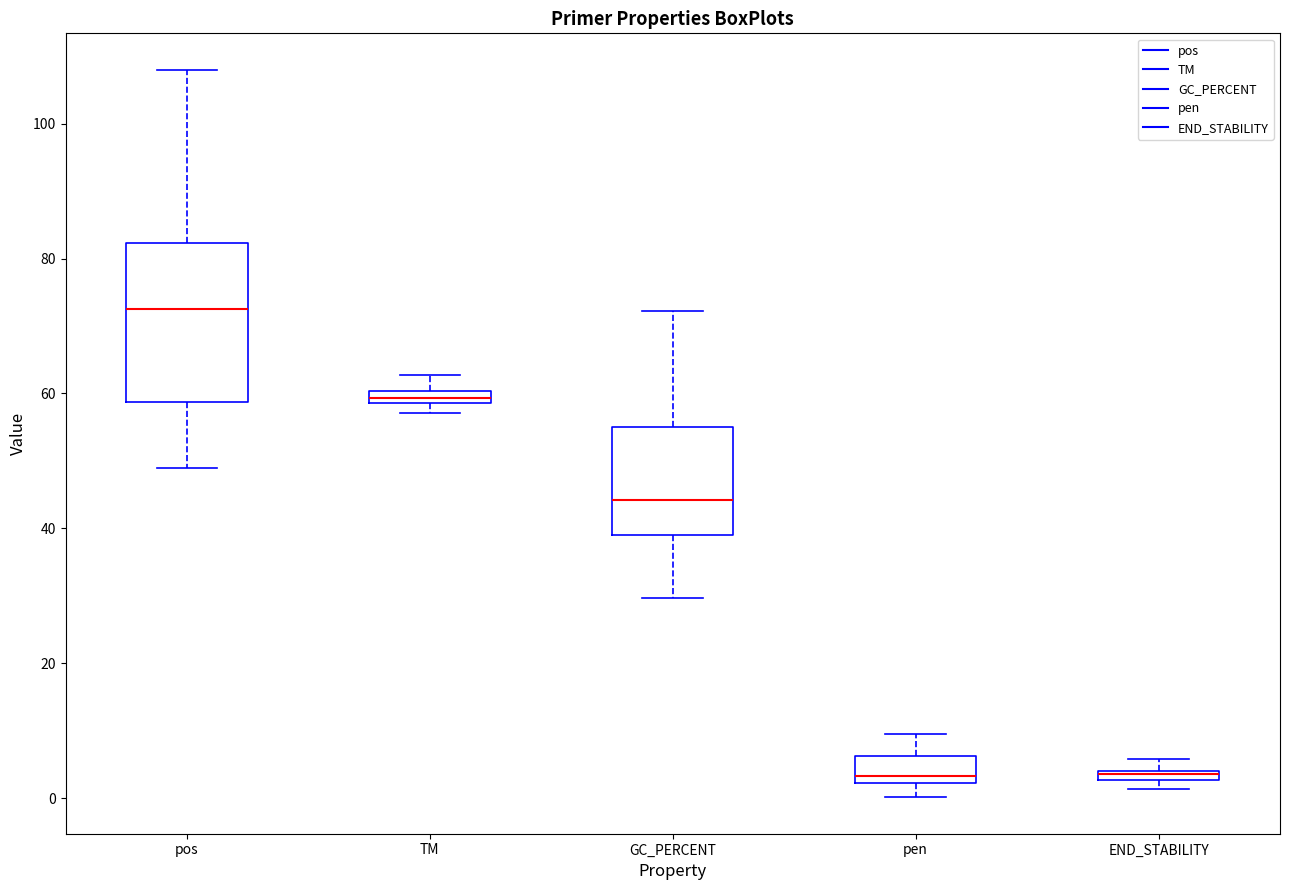

Where does the median line of the box for pen sit on the y-axis? The values are not printed on the chart, so give them approximately, as read against the axis.

4